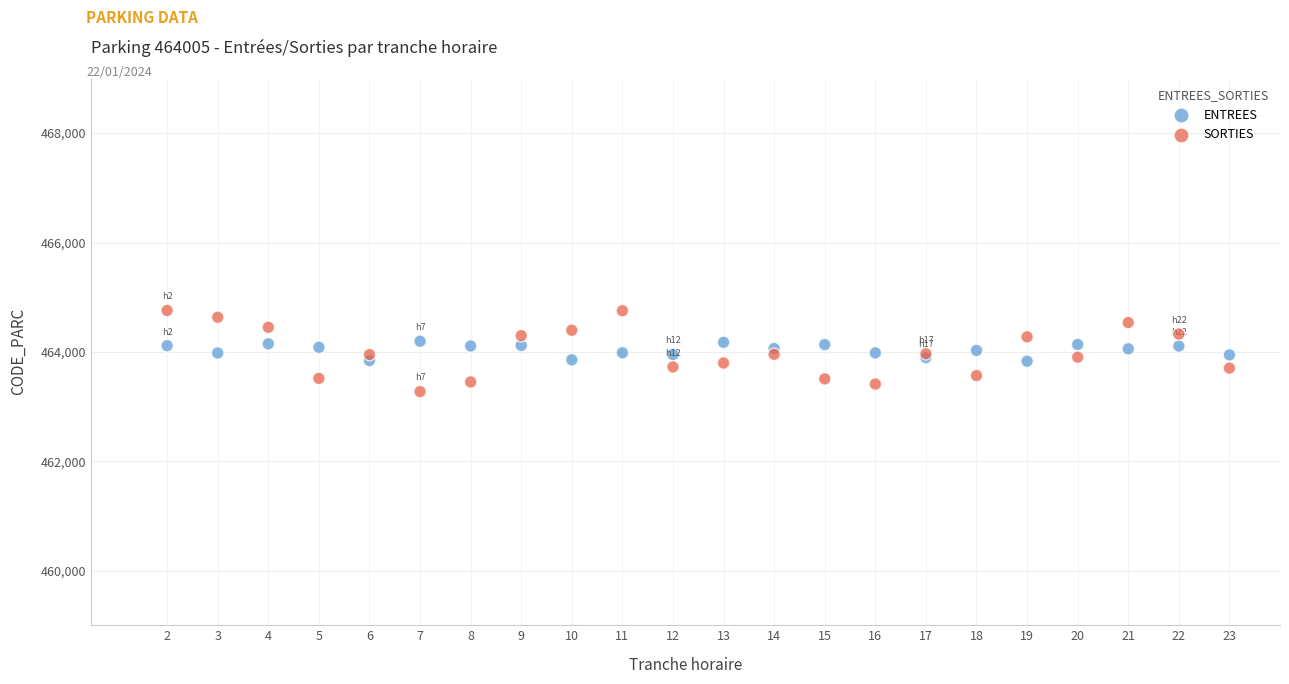

Which series reaches the minimum Y coordinate?

SORTIES